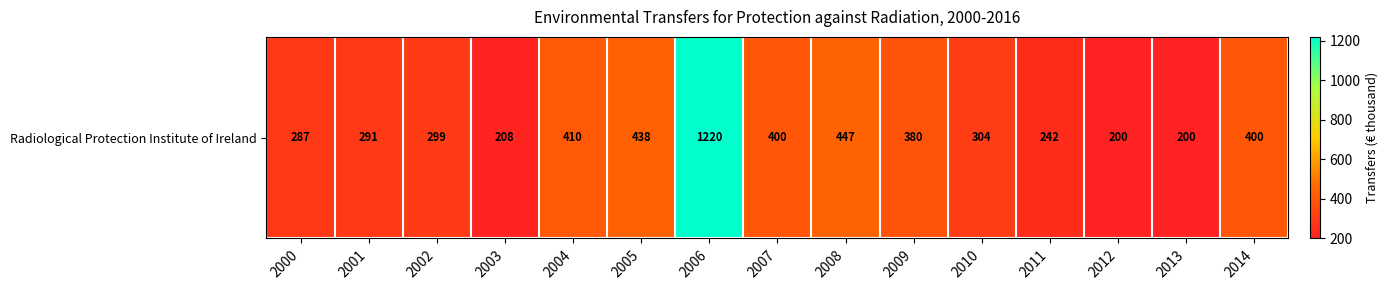

List the labels in order of value, largest first.

2006, 2008, 2005, 2004, 2007, 2014, 2009, 2010, 2002, 2001, 2000, 2011, 2003, 2012, 2013